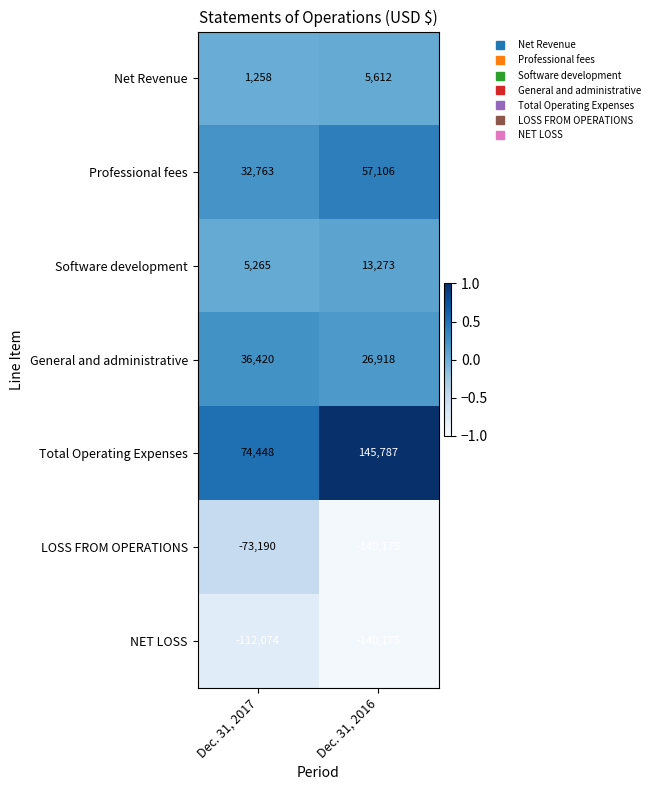

List the series in order of their peak value, highest first.

Total Operating Expenses, Professional fees, General and administrative, Software development, Net Revenue, LOSS FROM OPERATIONS, NET LOSS